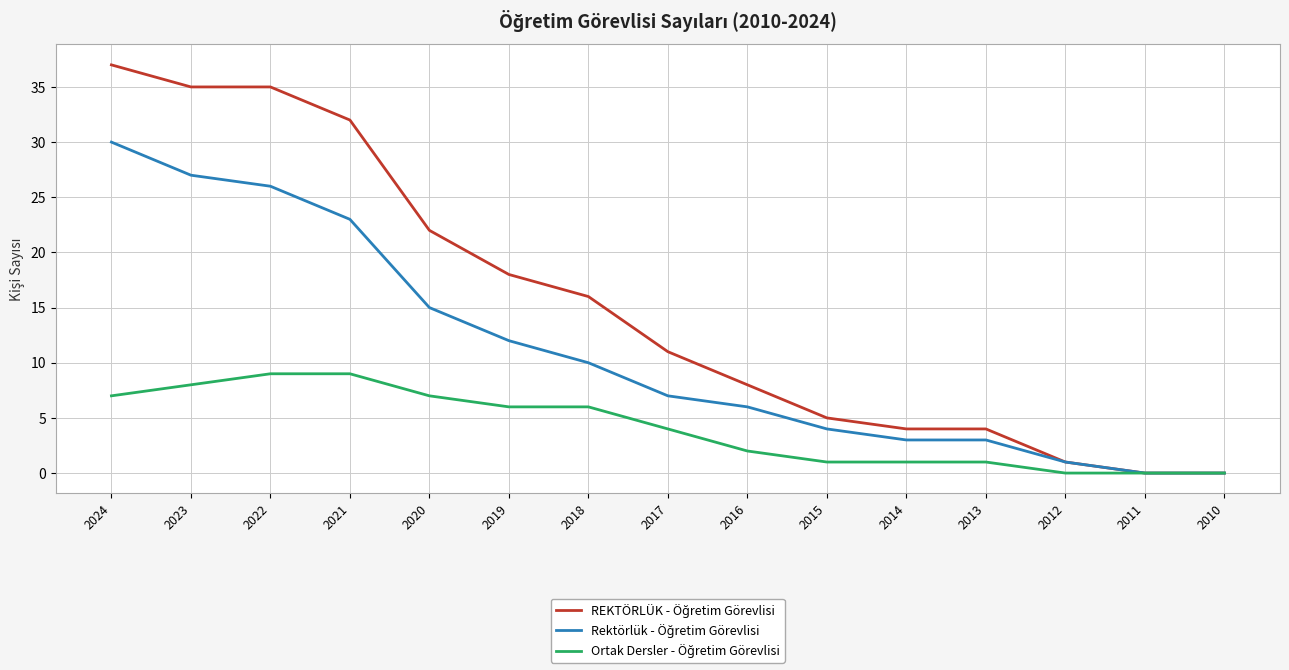

At which category does the chart reach its peak across all series?

2024